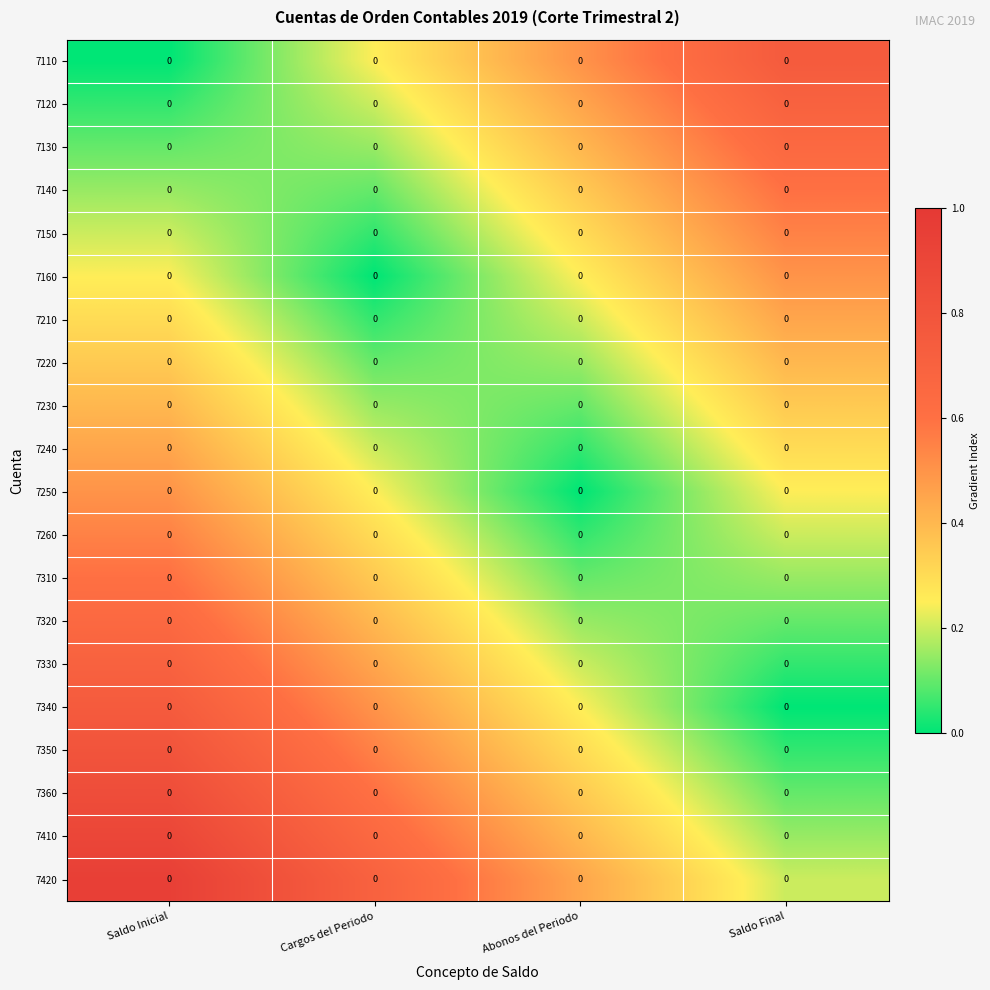

Which series has the largest total across all categories?

7420